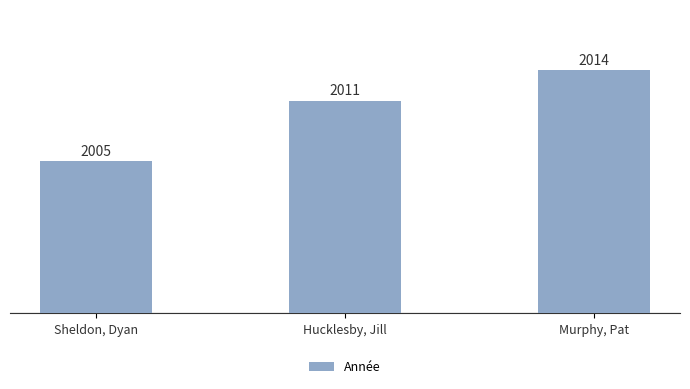

Which label corresponds to the smallest value in the chart?

Sheldon, Dyan